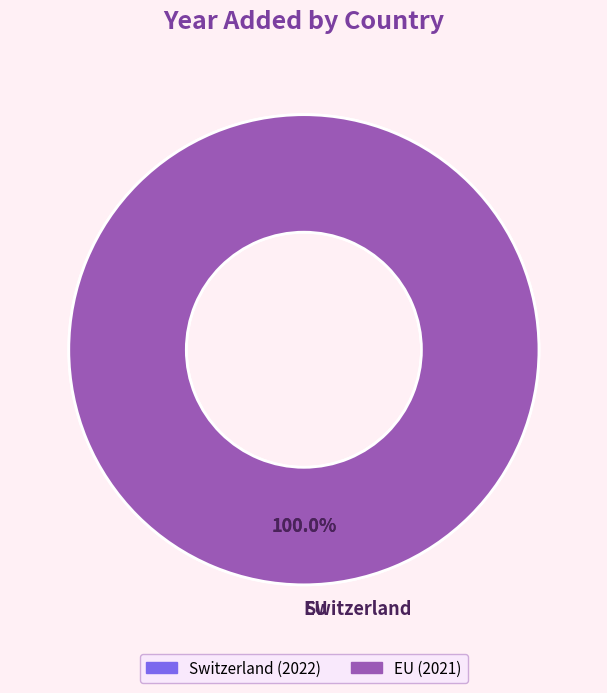

Is the sum of EU and Switzerland greater than half?

Yes